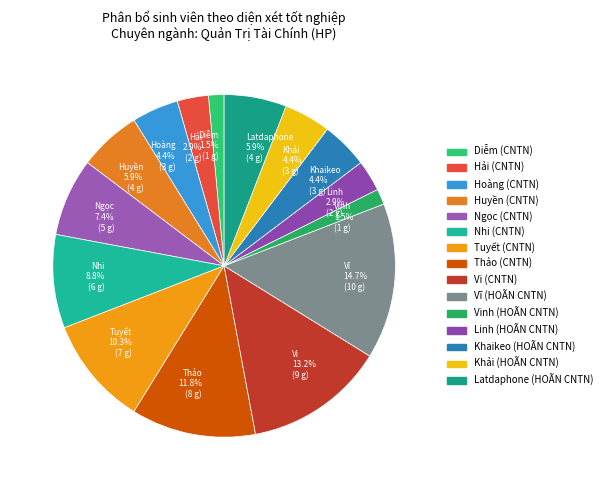

Is Hoàng 4.4% (3 g) the majority of the pie?

No